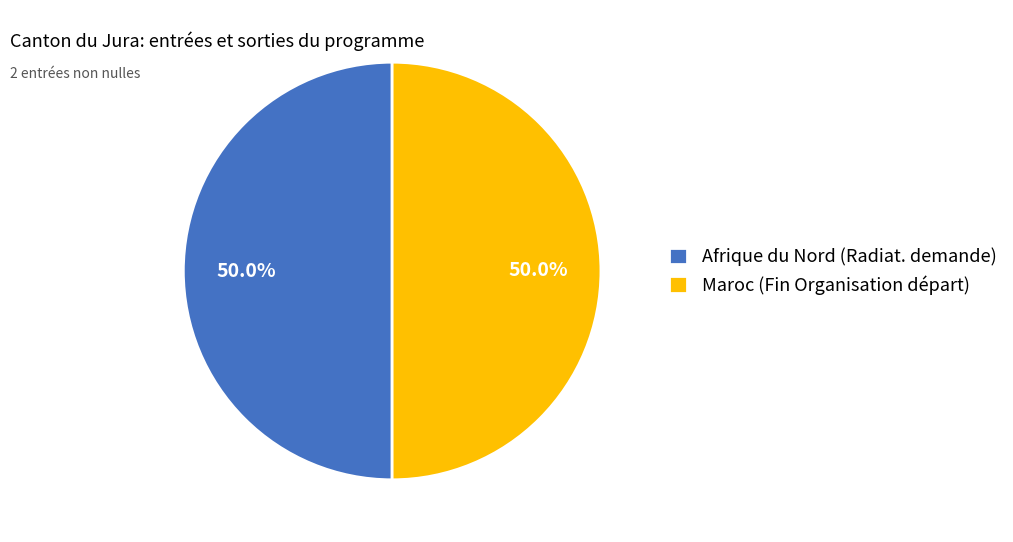

To the nearest percent, what is the average slice percentage?

50%